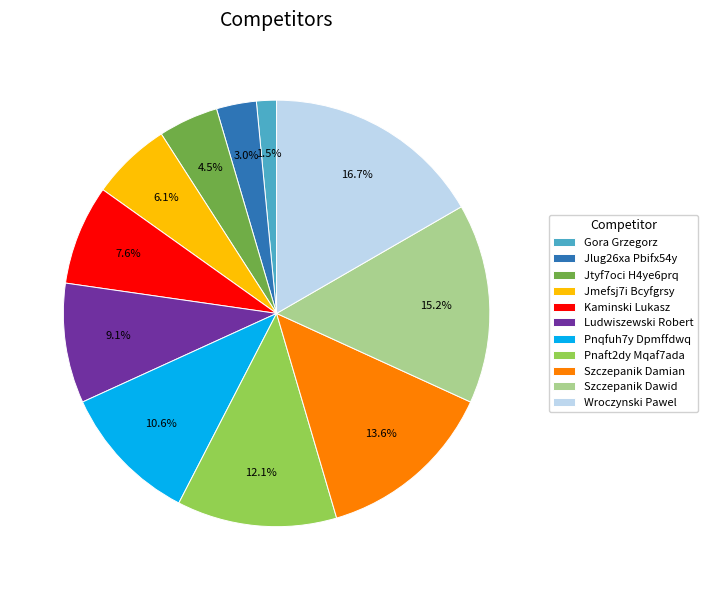

Combined, what portion of the pie is Jmefsj7i Bcyfgrsy and Szczepanik Damian?

19.7%